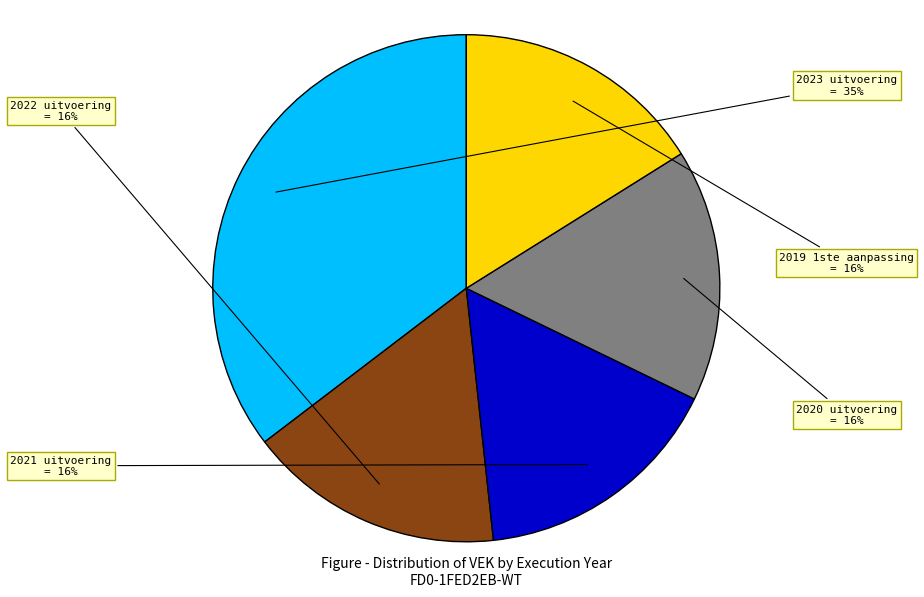

Does any single category account for the majority?

No